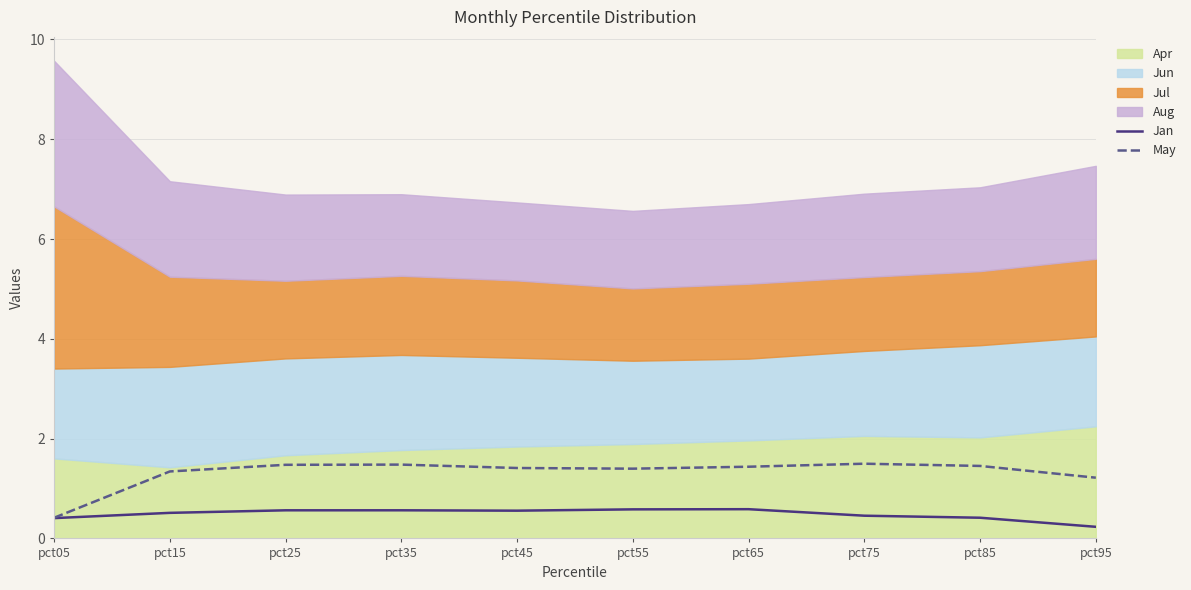

How many interior local valleys does the Jan series have?

1